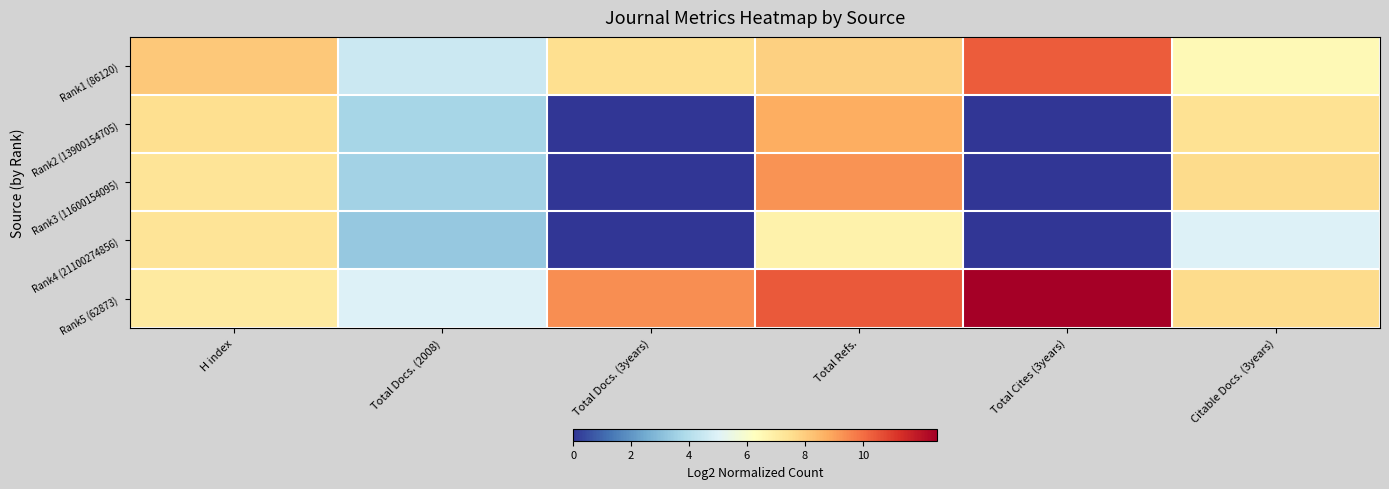

Which has a higher value, Total Cites (3years) or Total Docs. (2008)?

Total Cites (3years)